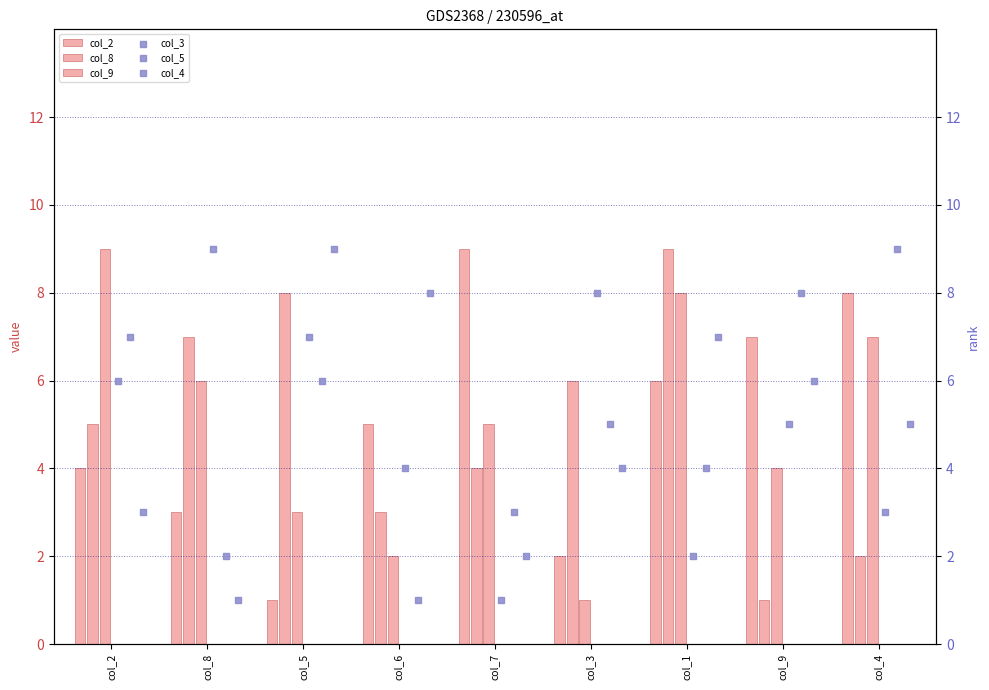

At which category is the sum across all series the highest?

col_1